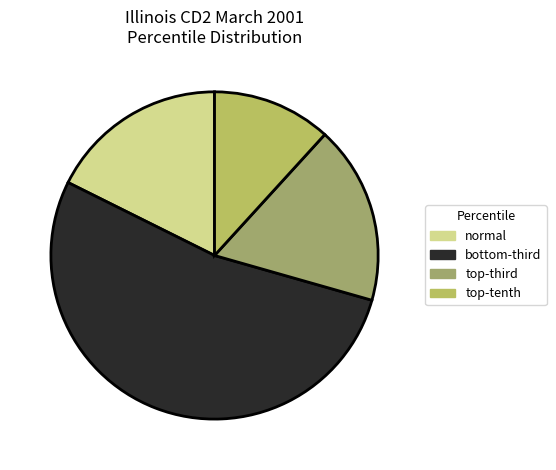

Which category has the smallest portion of the pie?

top-tenth